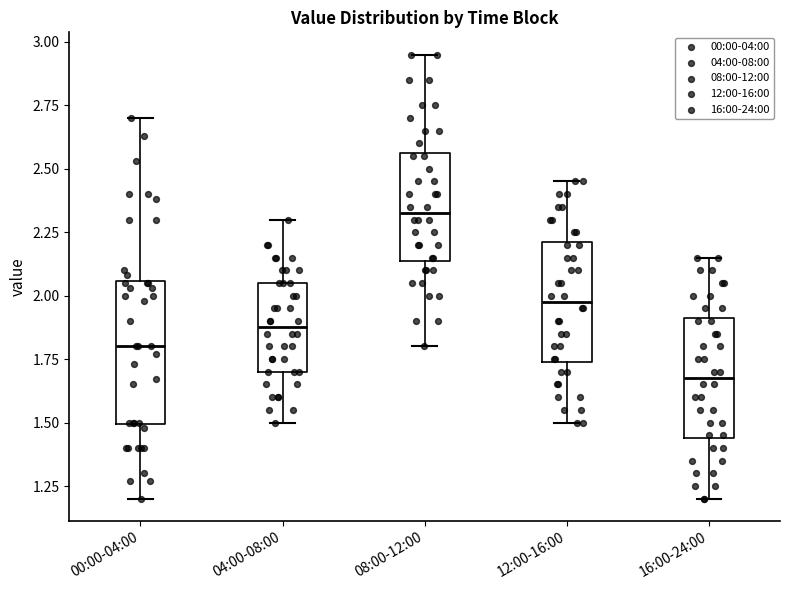

Reading left to right, transcribe this box plot: for each box, give where its median line is, the range the box spans, and where its two whiskers end, as read against the y-axis. The values are not printed on the chart, so give them approximately, as read against the axis.

00:00-04:00: median 1.80, box 1.50 to 2.05, whiskers 1.20 to 2.70
04:00-08:00: median 1.90, box 1.70 to 2.05, whiskers 1.50 to 2.30
08:00-12:00: median 2.35, box 2.15 to 2.55, whiskers 1.80 to 2.95
12:00-16:00: median 2.00, box 1.75 to 2.20, whiskers 1.50 to 2.45
16:00-24:00: median 1.70, box 1.45 to 1.90, whiskers 1.20 to 2.15